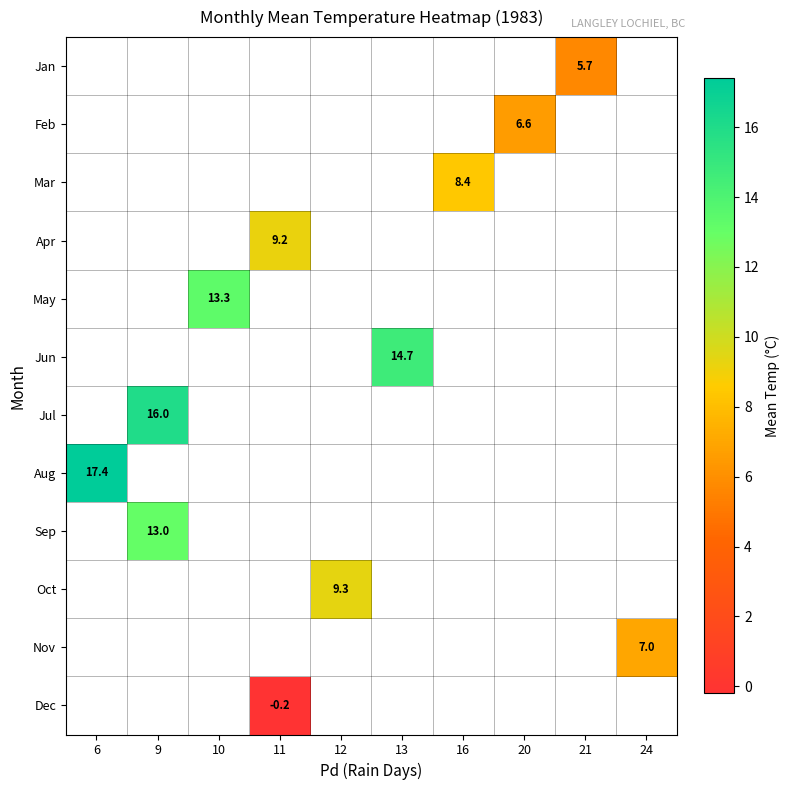

Read the Jul value at 9.

16.0